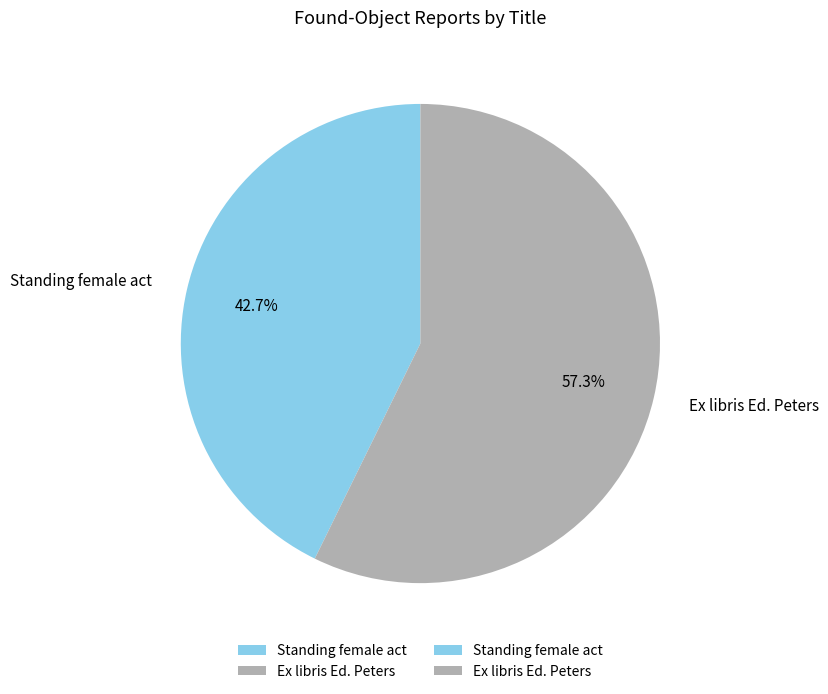

Count the number of slices in the pie.

2